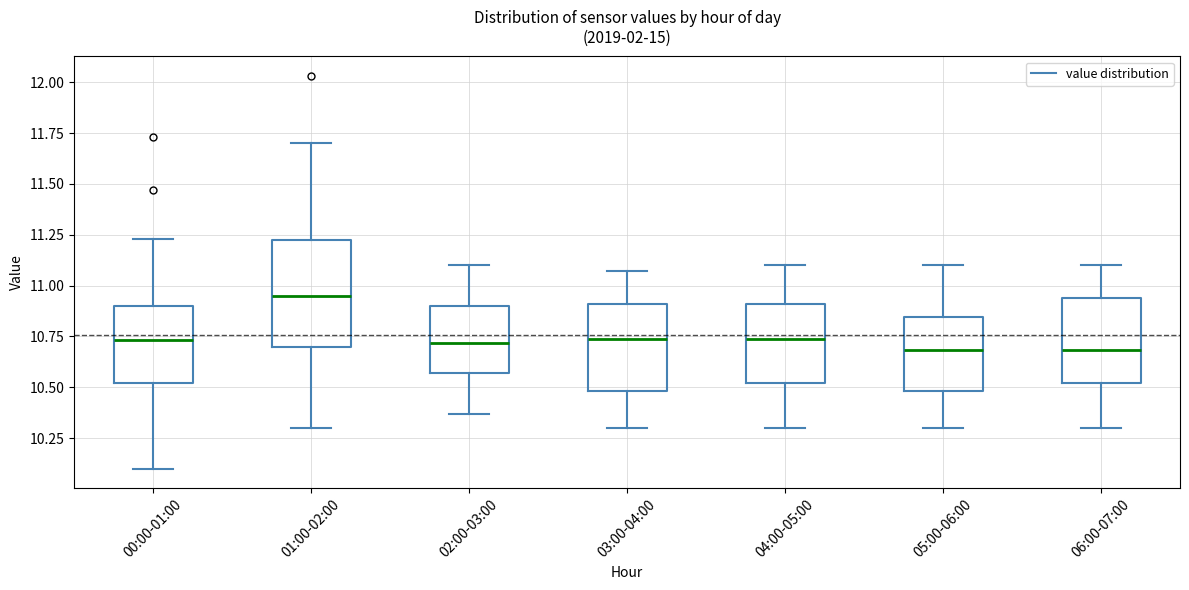

Reading left to right, transcribe this box plot: for each box, give where its median line is, the range the box spans, and where its two whiskers end, as read against the y-axis. The values are not printed on the chart, so give them approximately, as read against the axis.

00:00-01:00: median 10.75, box 10.50 to 10.90, whiskers 10.10 to 11.25
01:00-02:00: median 10.95, box 10.70 to 11.25, whiskers 10.30 to 11.70
02:00-03:00: median 10.70, box 10.55 to 10.90, whiskers 10.35 to 11.10
03:00-04:00: median 10.75, box 10.50 to 10.90, whiskers 10.30 to 11.05
04:00-05:00: median 10.75, box 10.50 to 10.90, whiskers 10.30 to 11.10
05:00-06:00: median 10.70, box 10.50 to 10.85, whiskers 10.30 to 11.10
06:00-07:00: median 10.70, box 10.50 to 10.95, whiskers 10.30 to 11.10